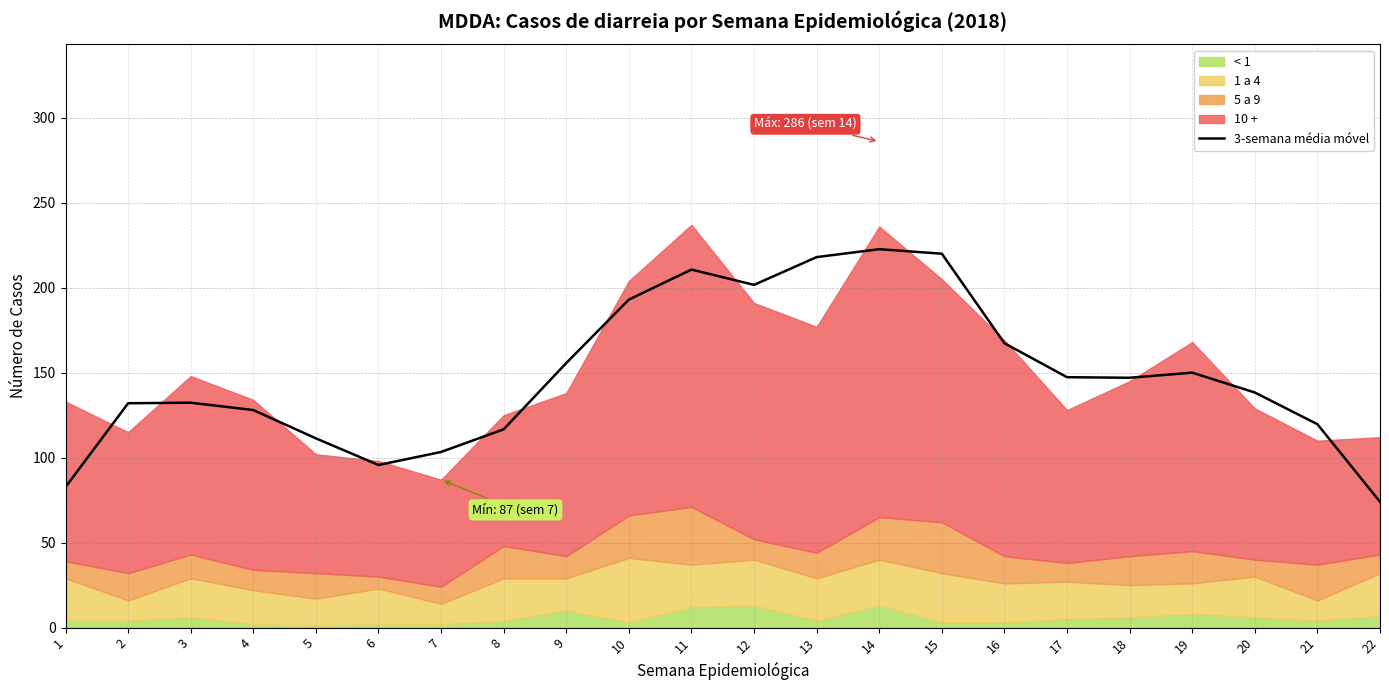

Reading right to left, extract all data points from this chart.

74.0	119.7	138.3	150.0	147.0	147.3	167.3	220.0	222.7	218.0	201.7	210.7	193.0	155.7	116.7	103.3	95.7	111.3	128.0	132.3	132.0	82.7